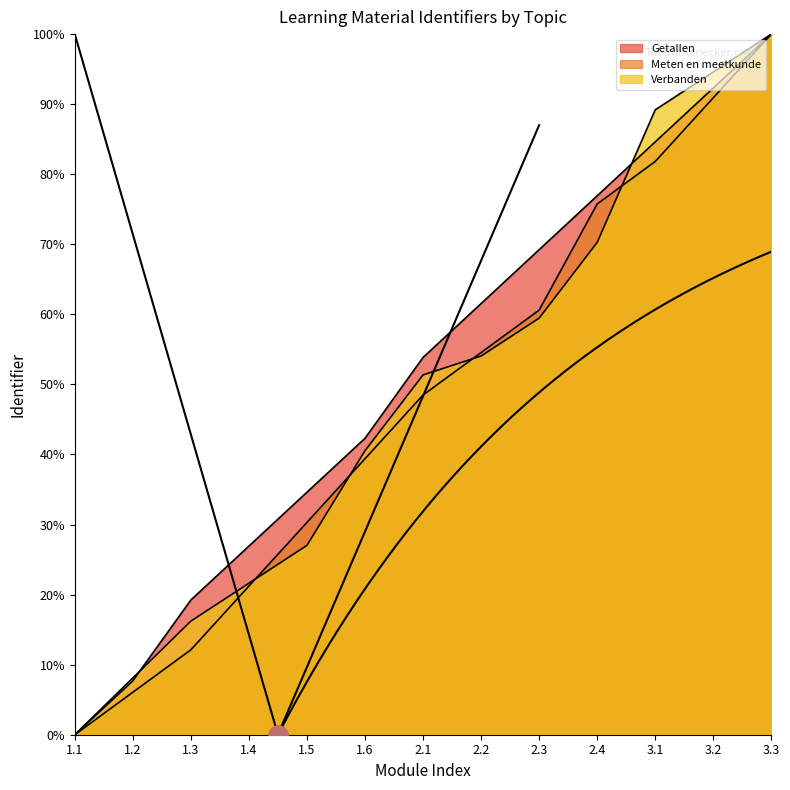

Does the chart have visible grid lines?

No